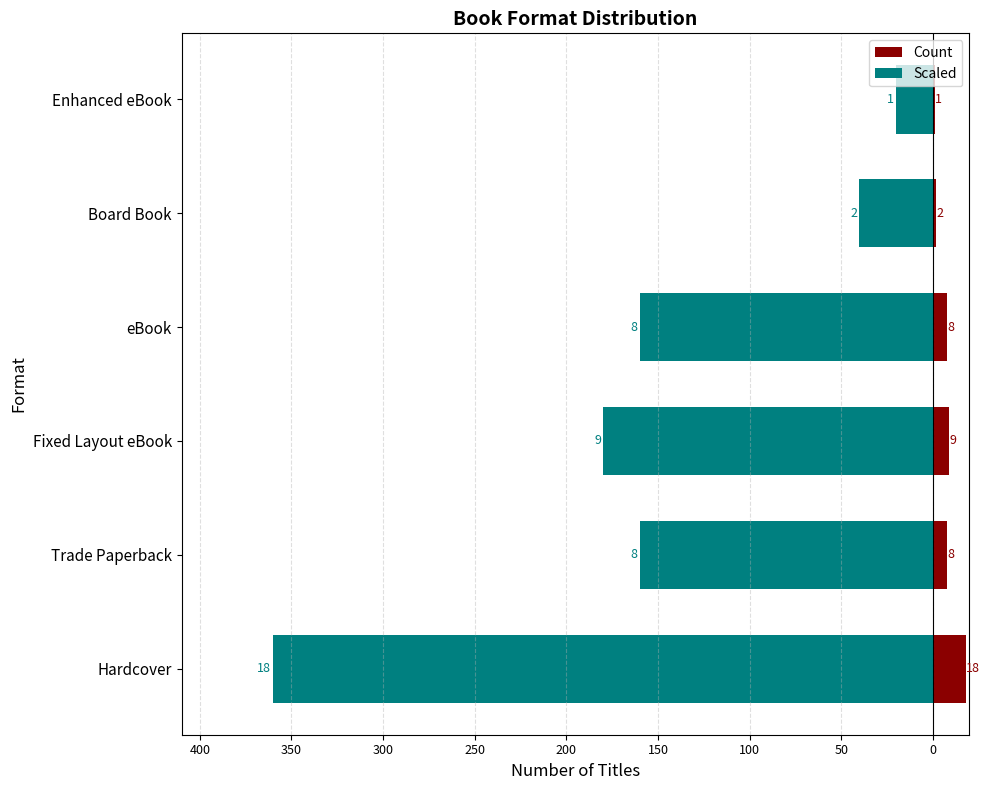

How many bars are there in each group?

2